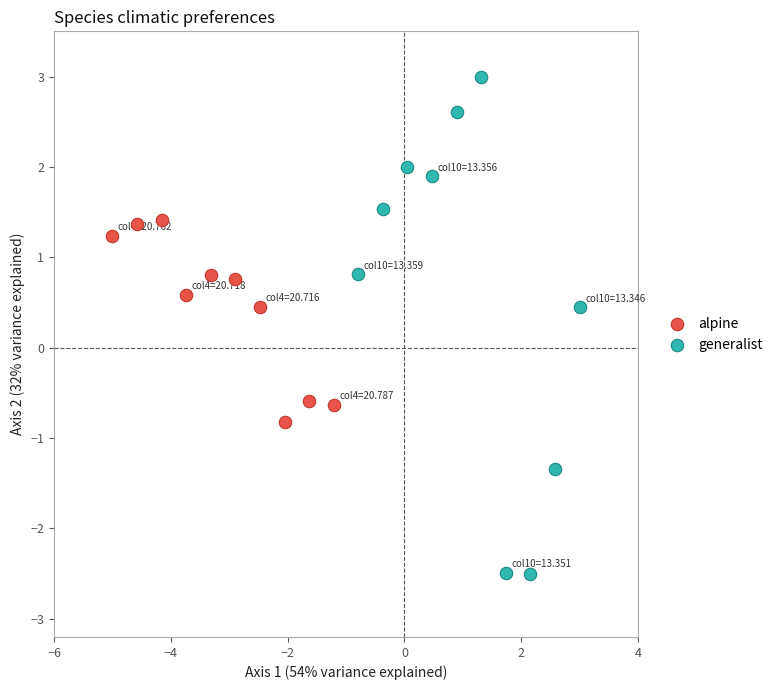

Which series contains the highest Y value?

generalist